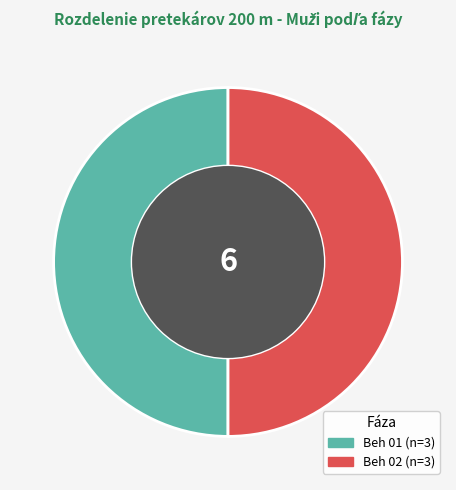

How many segments does this pie chart have?

2